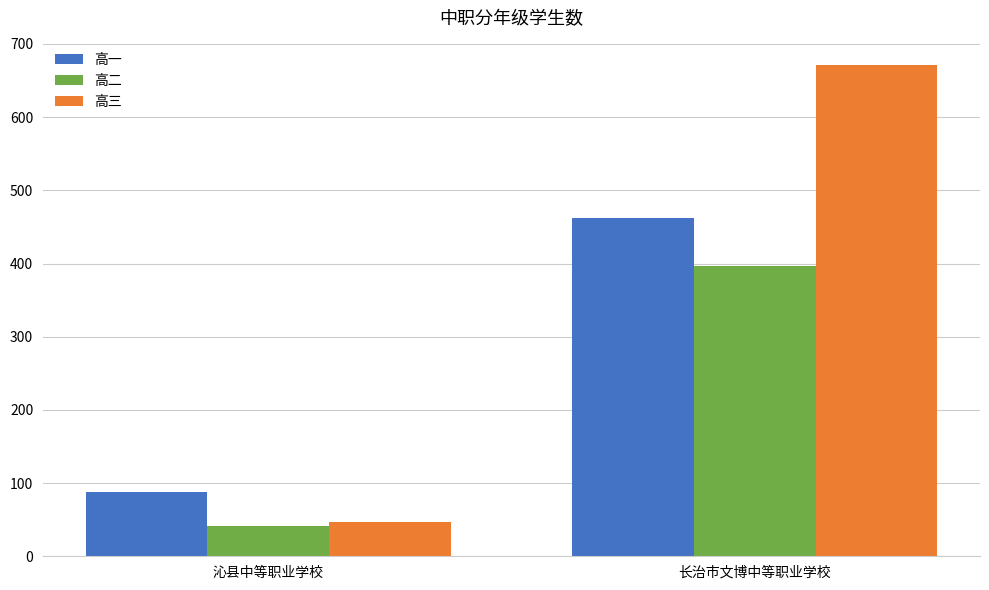

What is the sum of the 高二 values at 长治市文博中等职业学校 and 沁县中等职业学校?

439